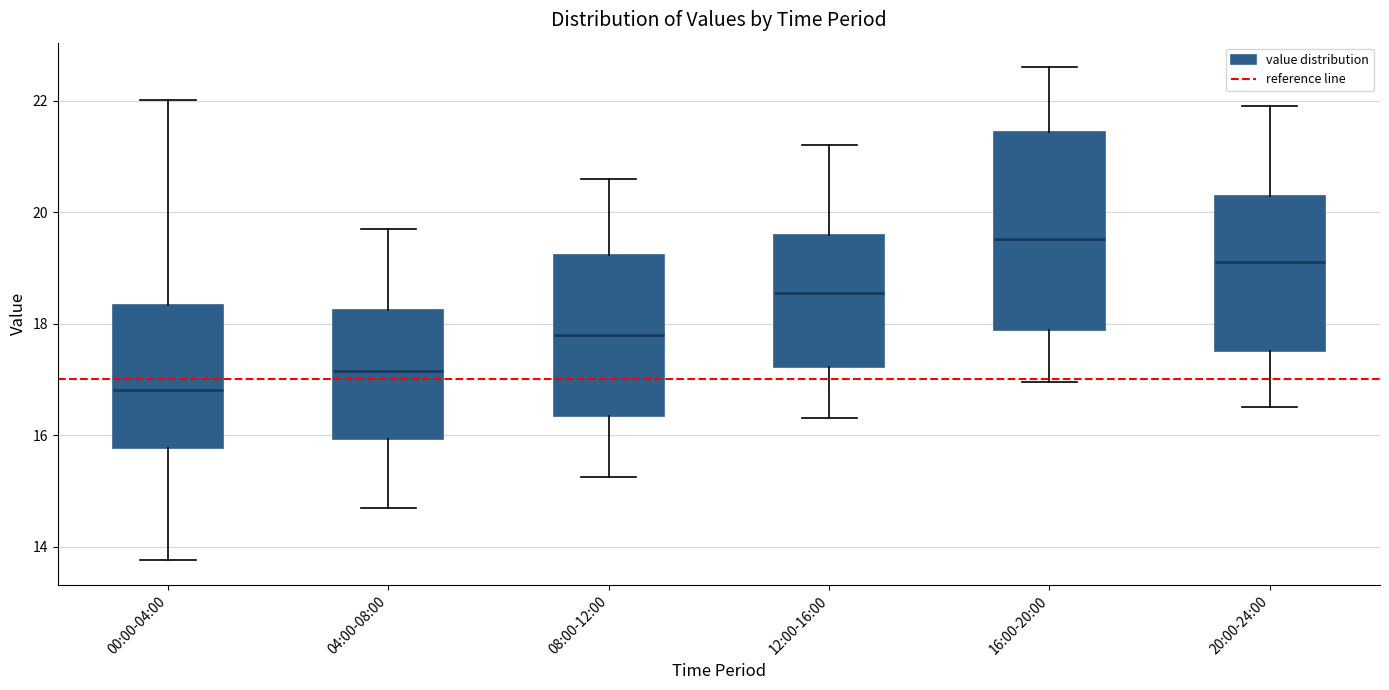

Reading left to right, read every box against the y-axis: the position of its median line, the range the box covers, and the ends of its whiskers. The values are not printed on the chart, so give them approximately, as read against the axis.

00:00-04:00: median 16.8, box 15.8 to 18.4, whiskers 13.8 to 22.0
04:00-08:00: median 17.2, box 16.0 to 18.2, whiskers 14.8 to 19.8
08:00-12:00: median 17.8, box 16.4 to 19.2, whiskers 15.2 to 20.6
12:00-16:00: median 18.6, box 17.2 to 19.6, whiskers 16.4 to 21.2
16:00-20:00: median 19.6, box 17.8 to 21.4, whiskers 17.0 to 22.6
20:00-24:00: median 19.2, box 17.6 to 20.2, whiskers 16.6 to 22.0